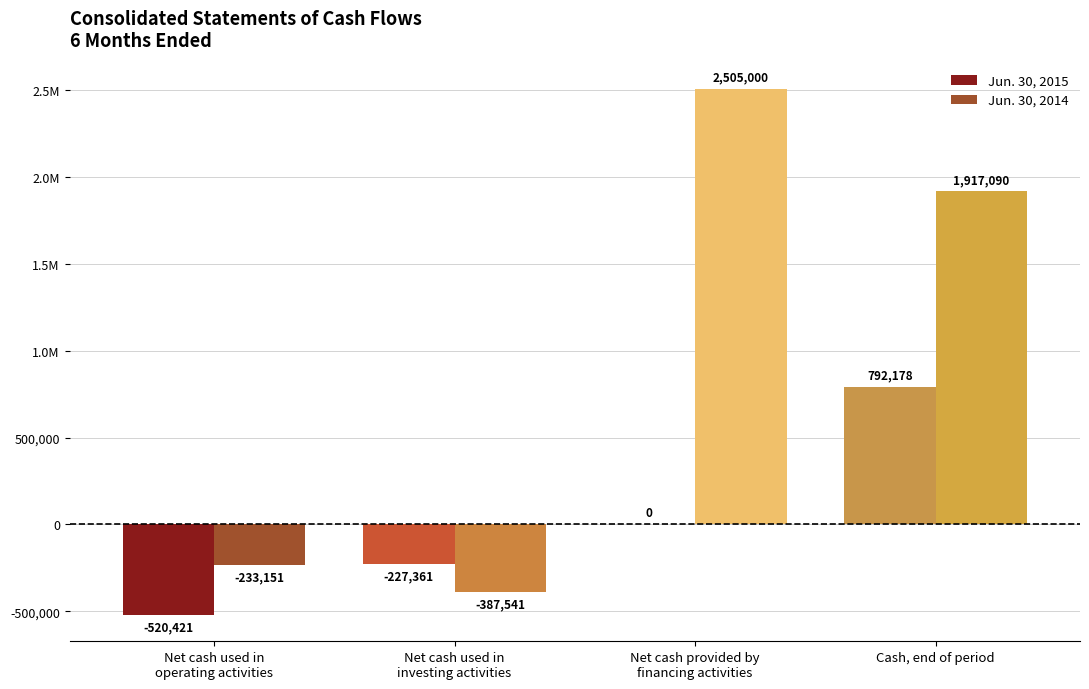

What is the sum of the Jun. 30, 2015 values at Net cash used in
investing activities and Cash, end of period?

564817